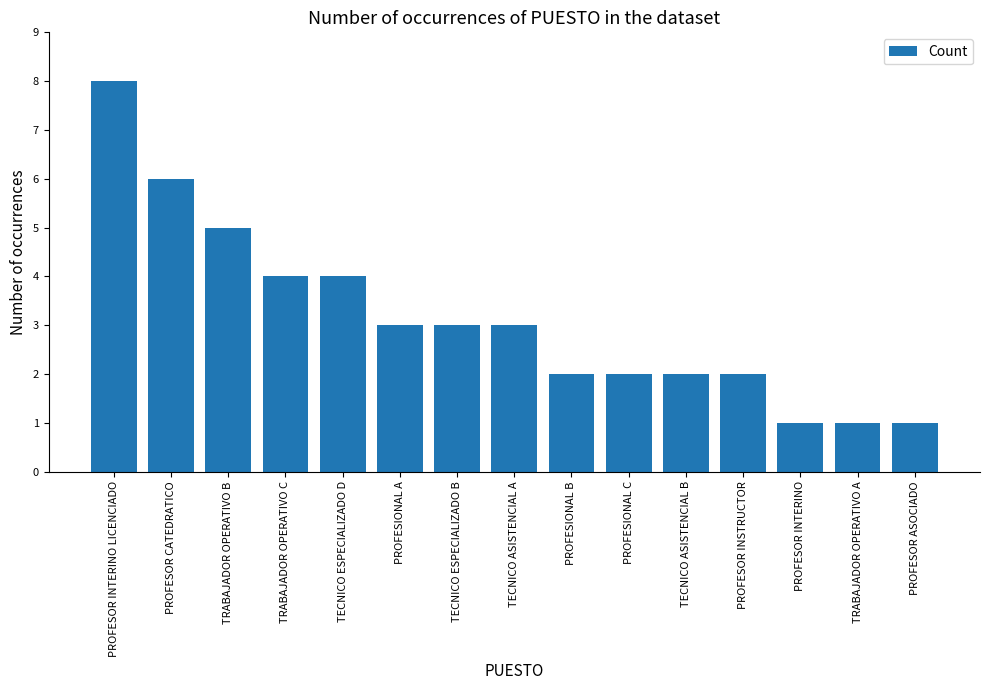

Is it true that the value at PROFESIONAL C is 2?

True